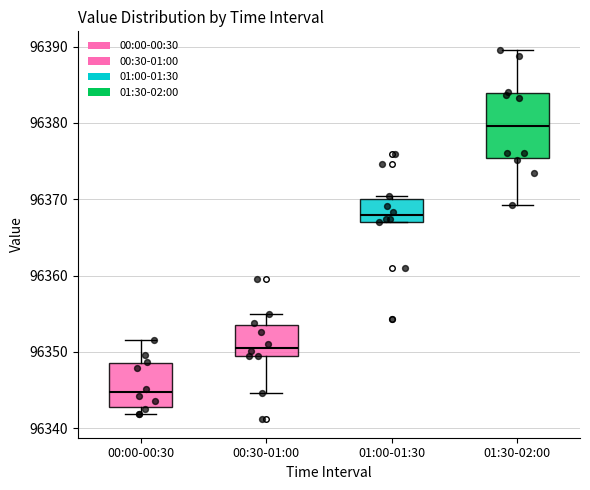

Comparing the boxes themselves (not the whiskers), which one is the tallest?

01:30-02:00